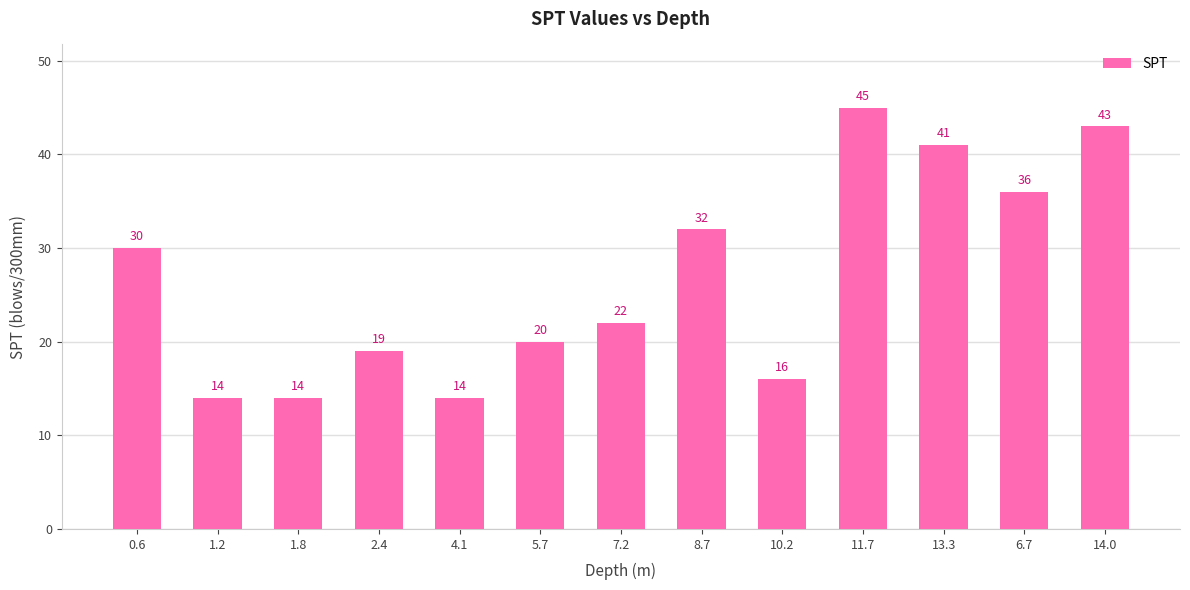

What is the difference between the second highest and minimum values?

29